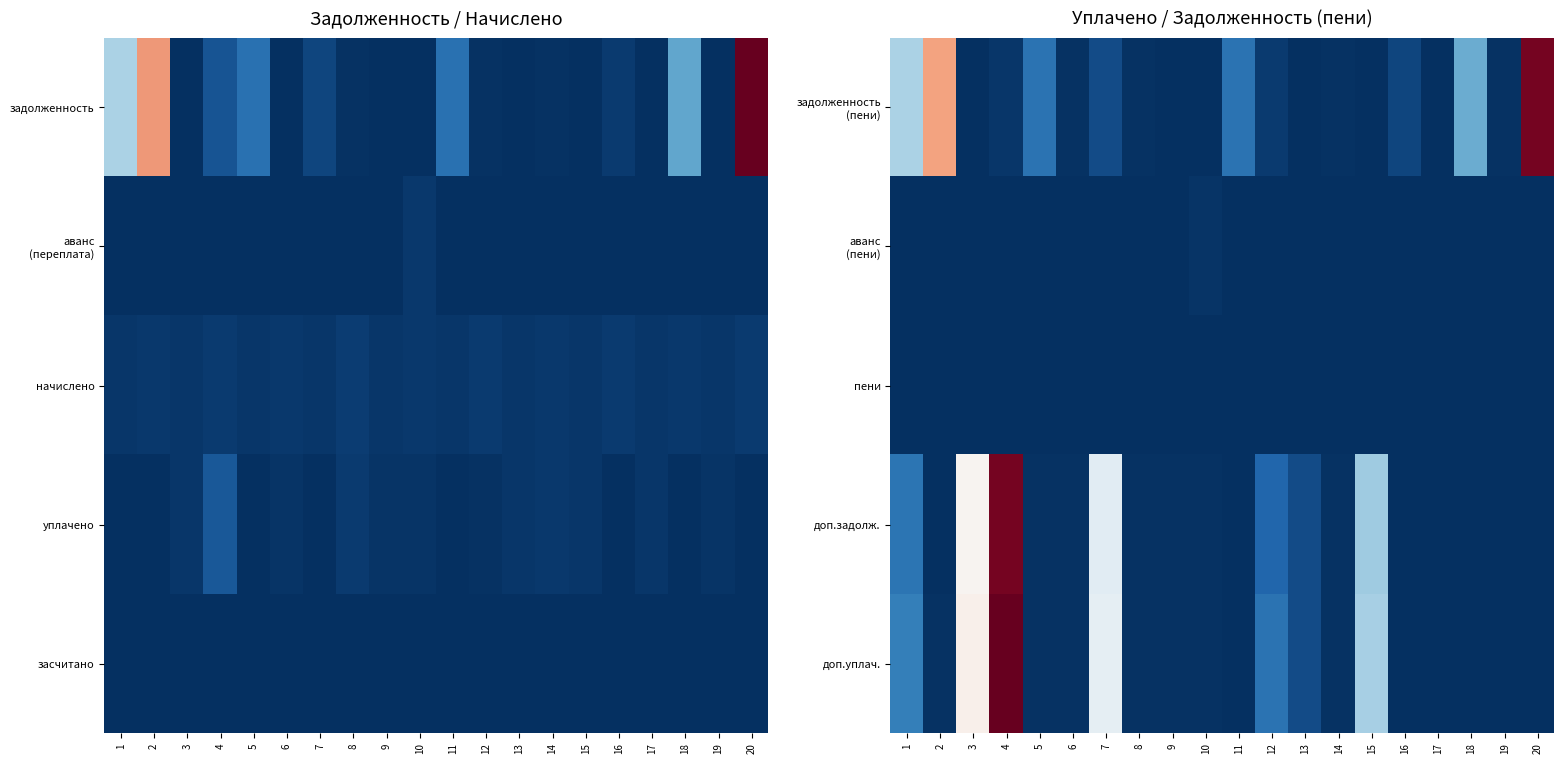

What is the total value across all series at 13?

7057.6